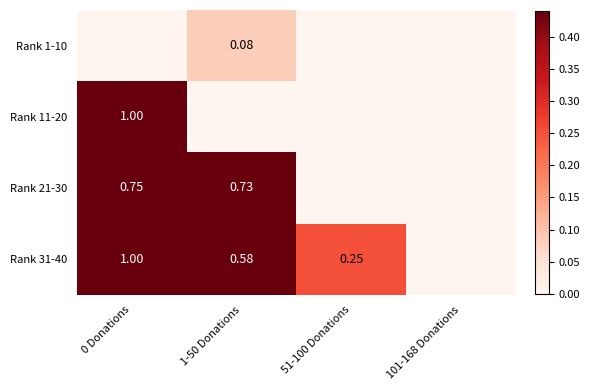

List the labels in order of Rank 21-30 value, smallest first.

51-100 Donations, 101-168 Donations, 1-50 Donations, 0 Donations